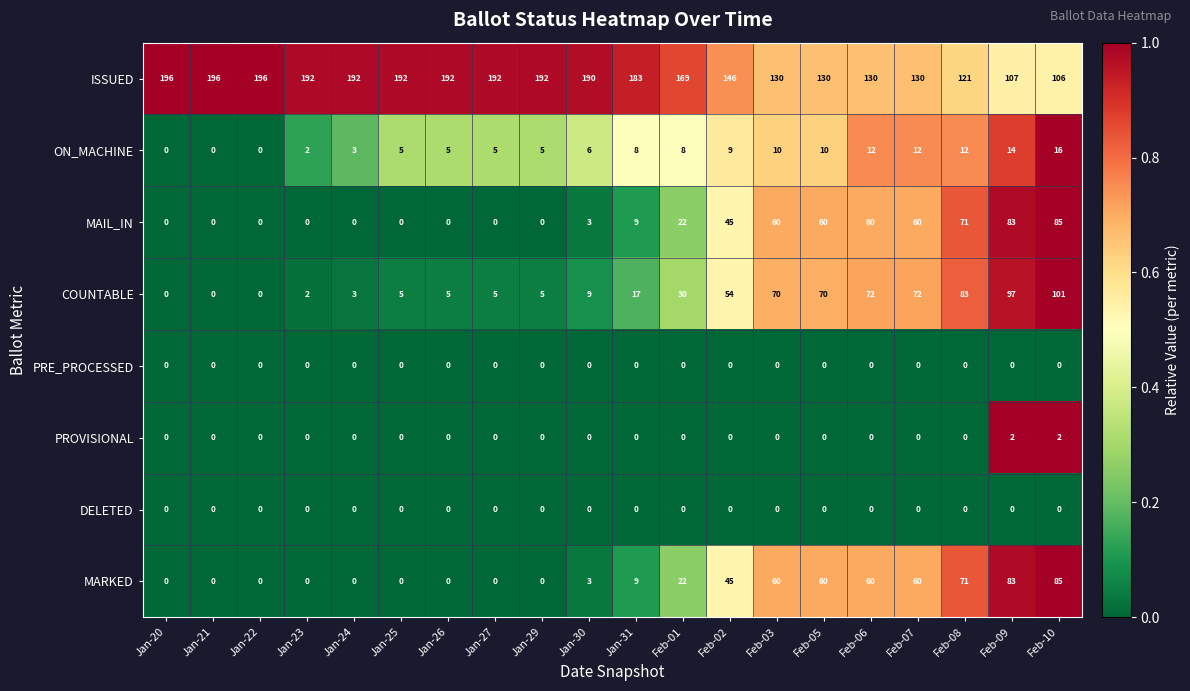

Read the ON_MACHINE value at Jan-25.

5